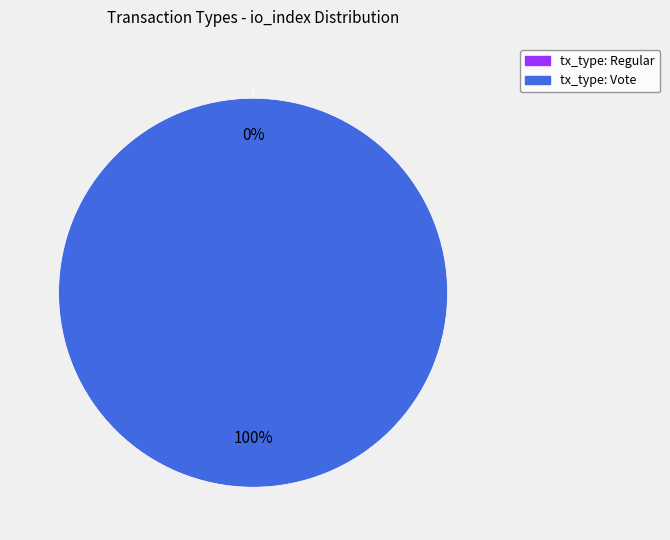

What is the largest slice in the pie chart?

Vote